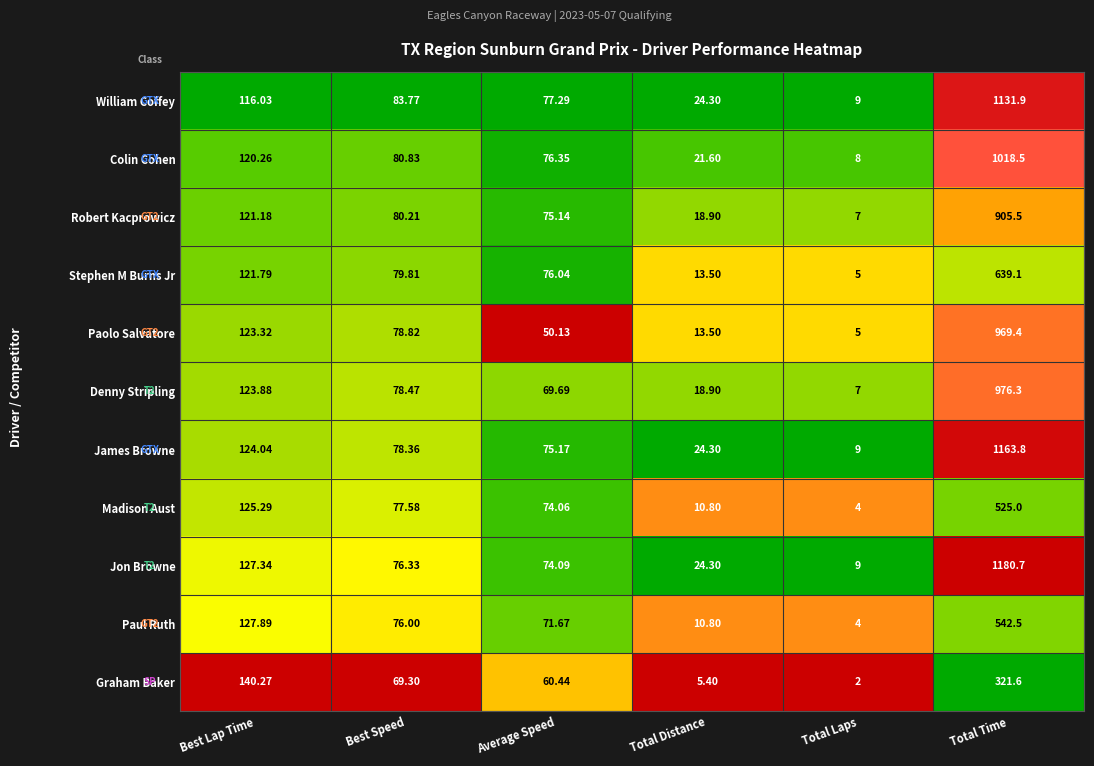

At Best Speed, list the series in order from largest to smallest.

William Coffey, Colin Cohen, Robert Kacprowicz, Stephen M Burns Jr, Paolo Salvatore, Denny Stripling, James Browne, Madison Aust, Jon Browne, Paul Ruth, Graham Baker